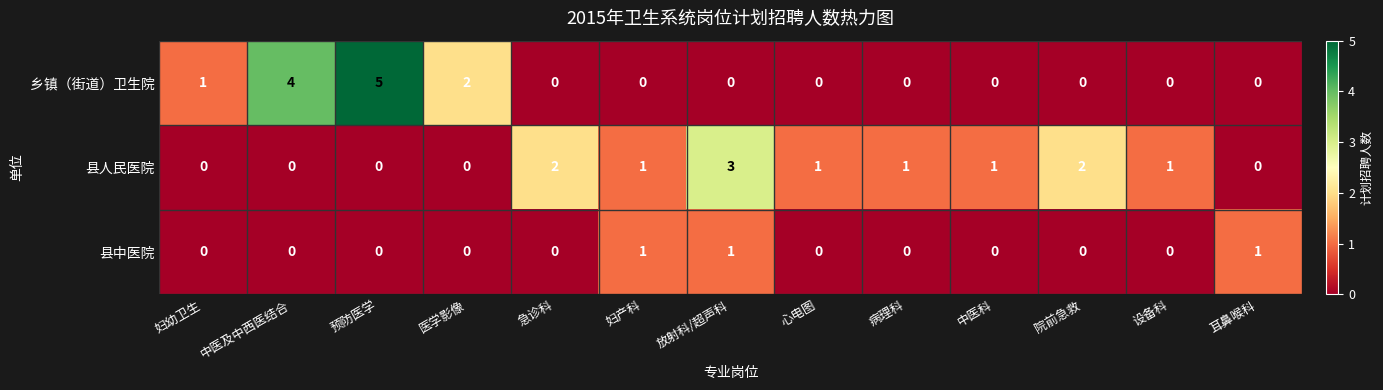

Which series has the widest spread of values?

乡镇（街道）卫生院